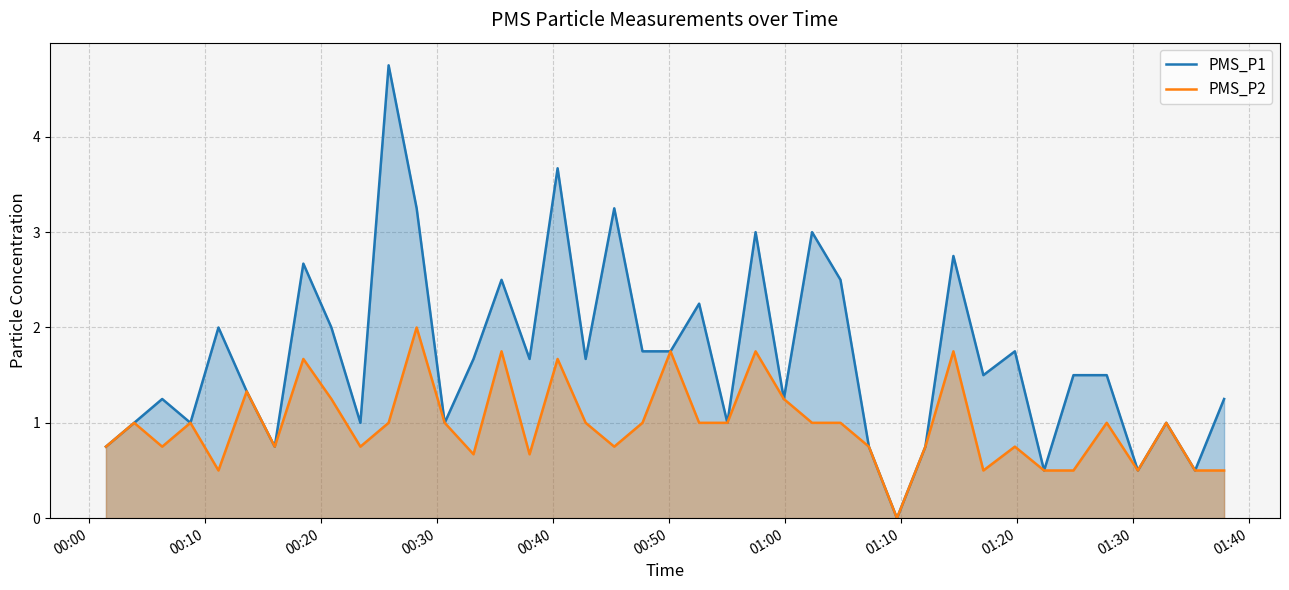

True or false: PMS_P1 and PMS_P2 cross at least once.

False